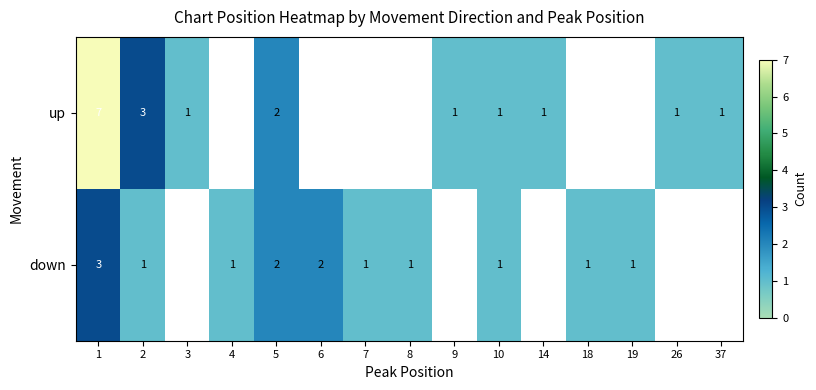

What is the sum of the down values at 7 and 5?

3